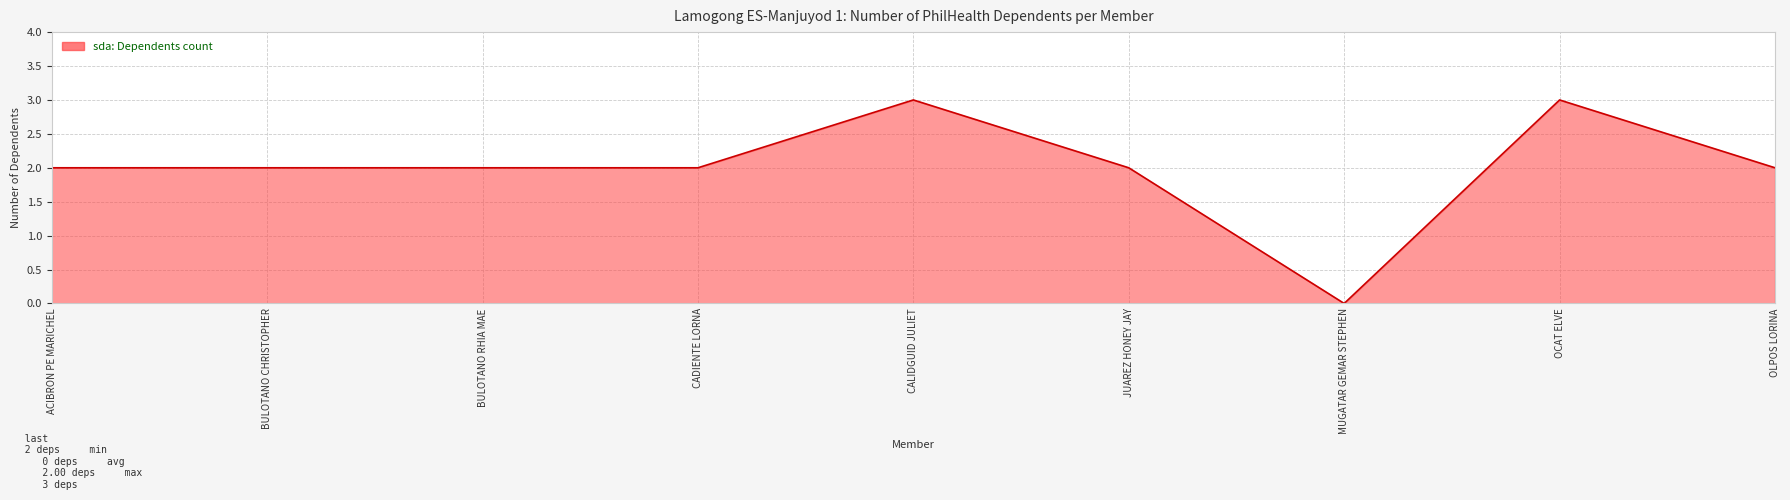

What position from the right is JUAREZ HONEY JAY?

4